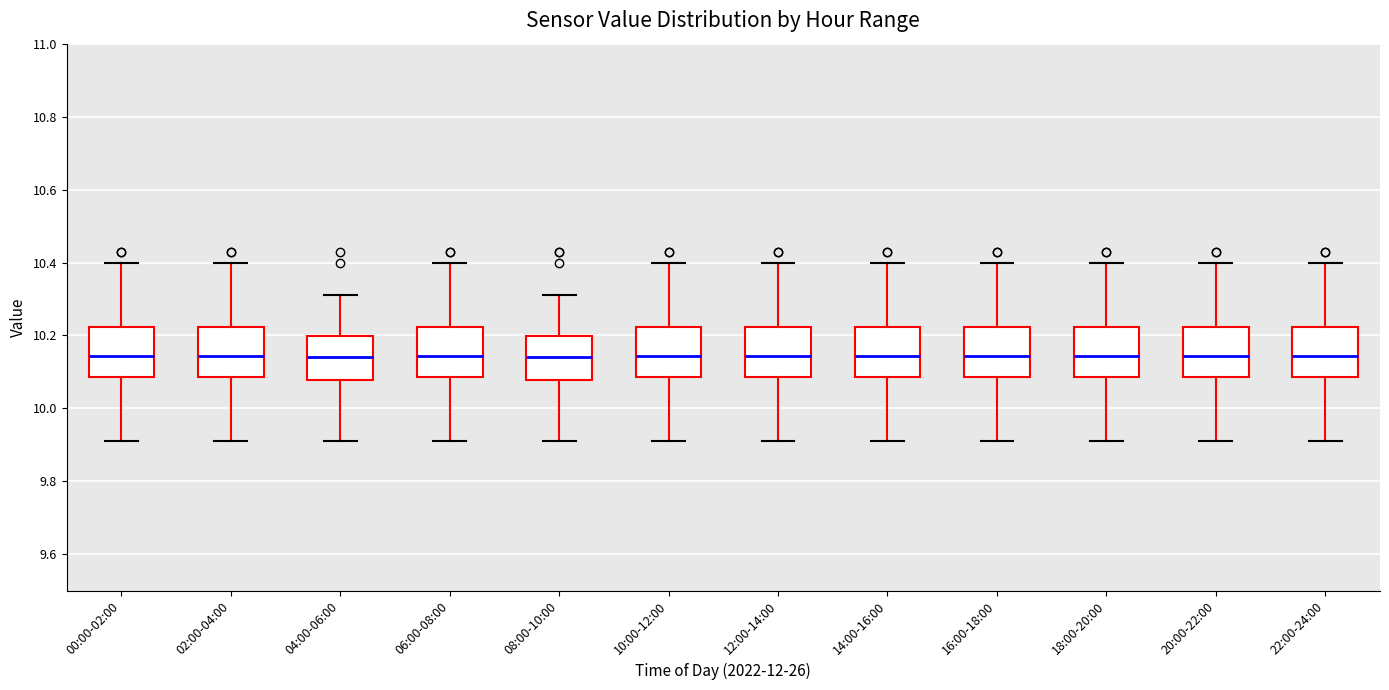

Where does the median line of the box for 12:00-14:00 sit on the y-axis? The values are not printed on the chart, so give them approximately, as read against the axis.

10.14